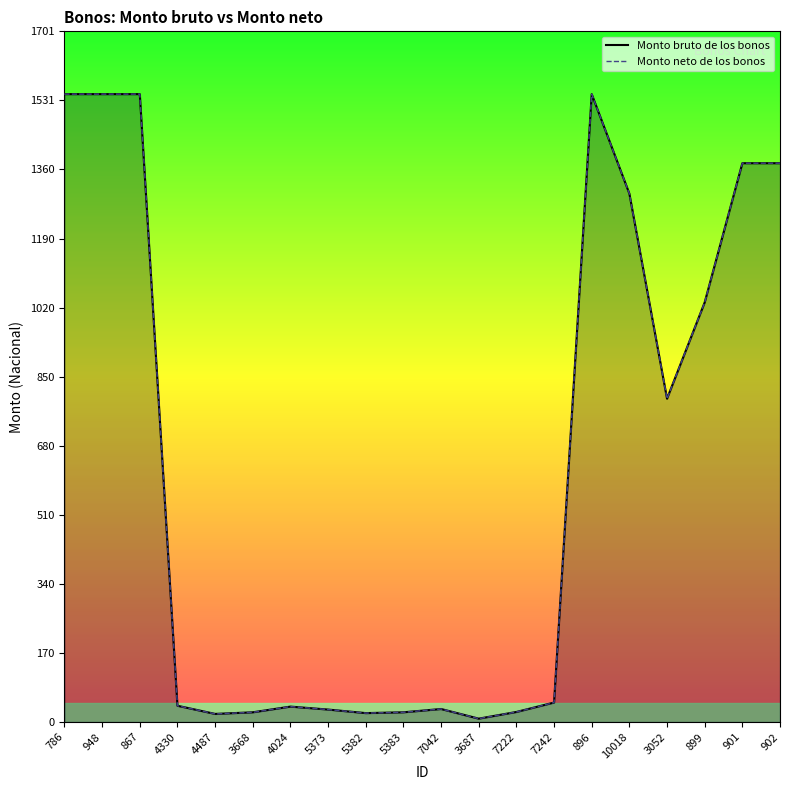

Which category has the highest value in the Monto bruto de los bonos series?

786